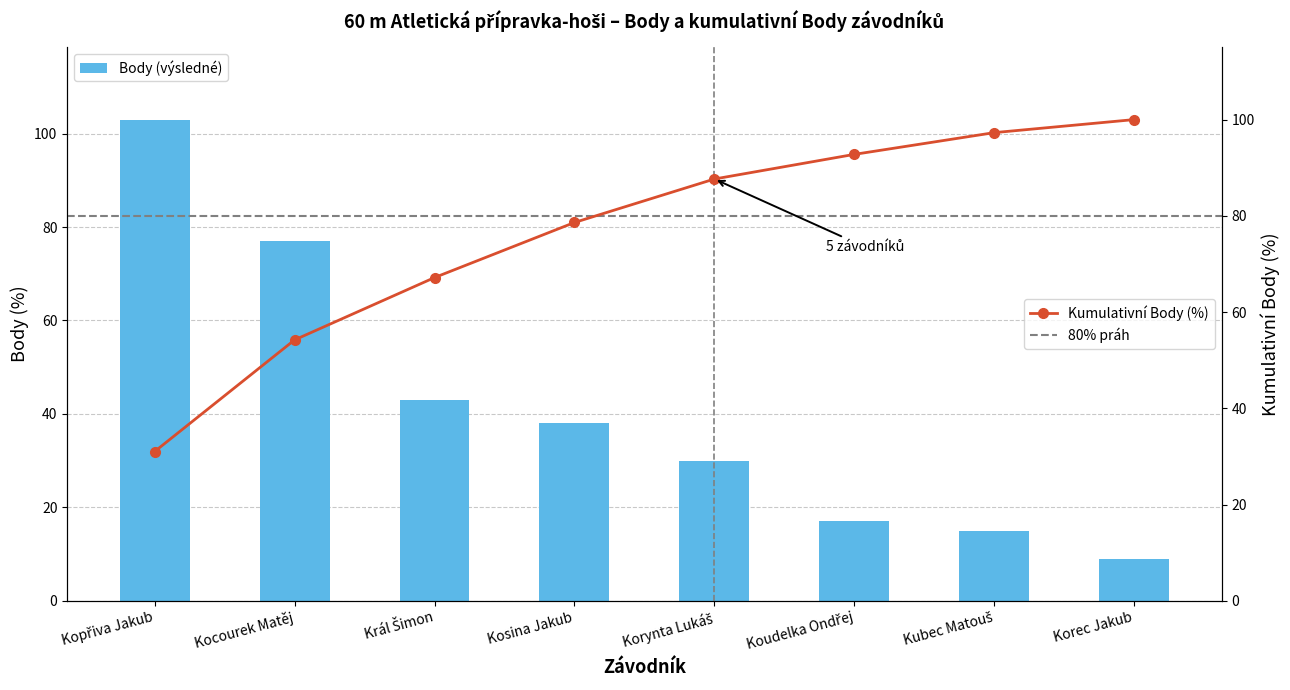

Is it true that Body (výsledné) equals 48 at Kocourek Matěj?

False